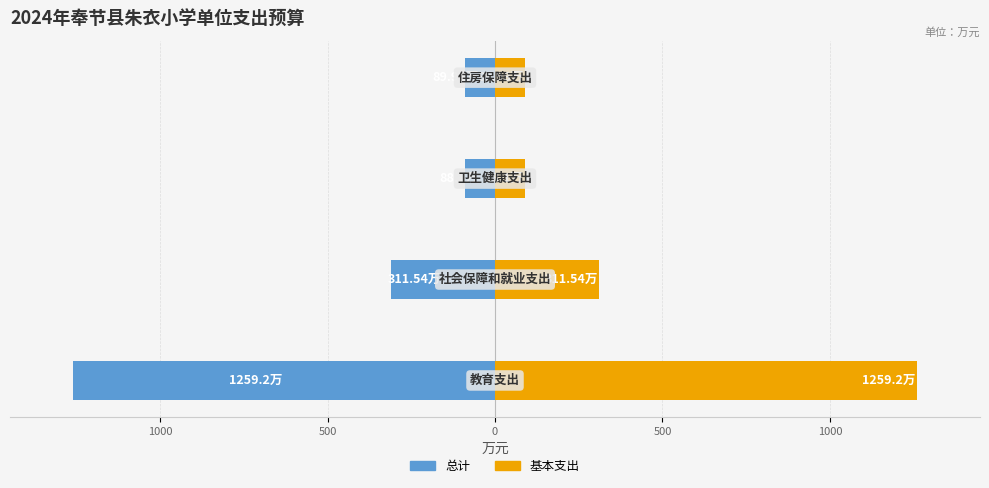

At how many categories does at least one series exceed -660?

4